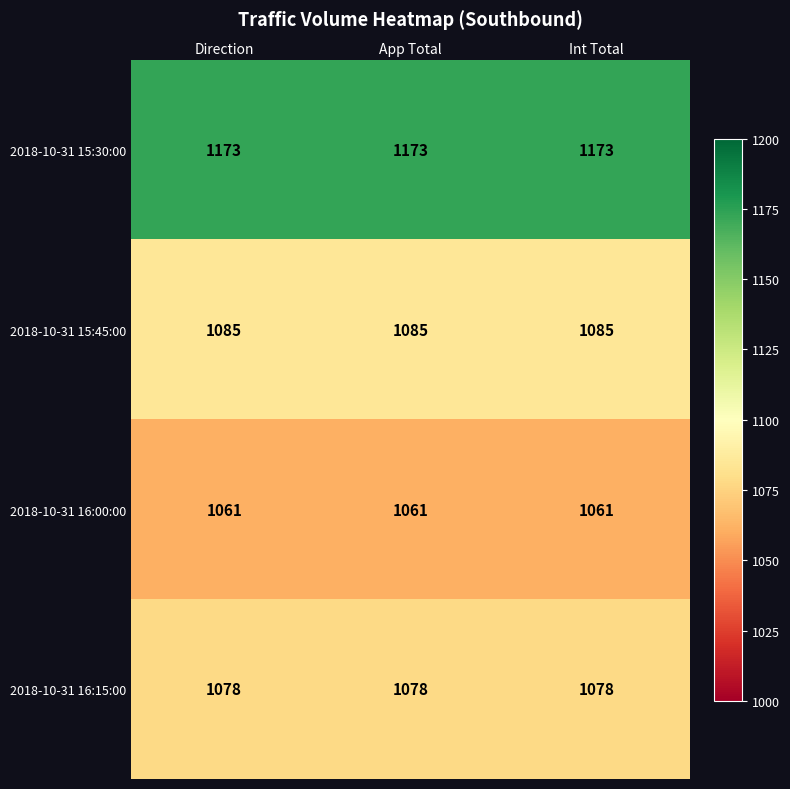

What is the sum of the 2018-10-31 15:30:00 values at App Total and Int Total?

2346